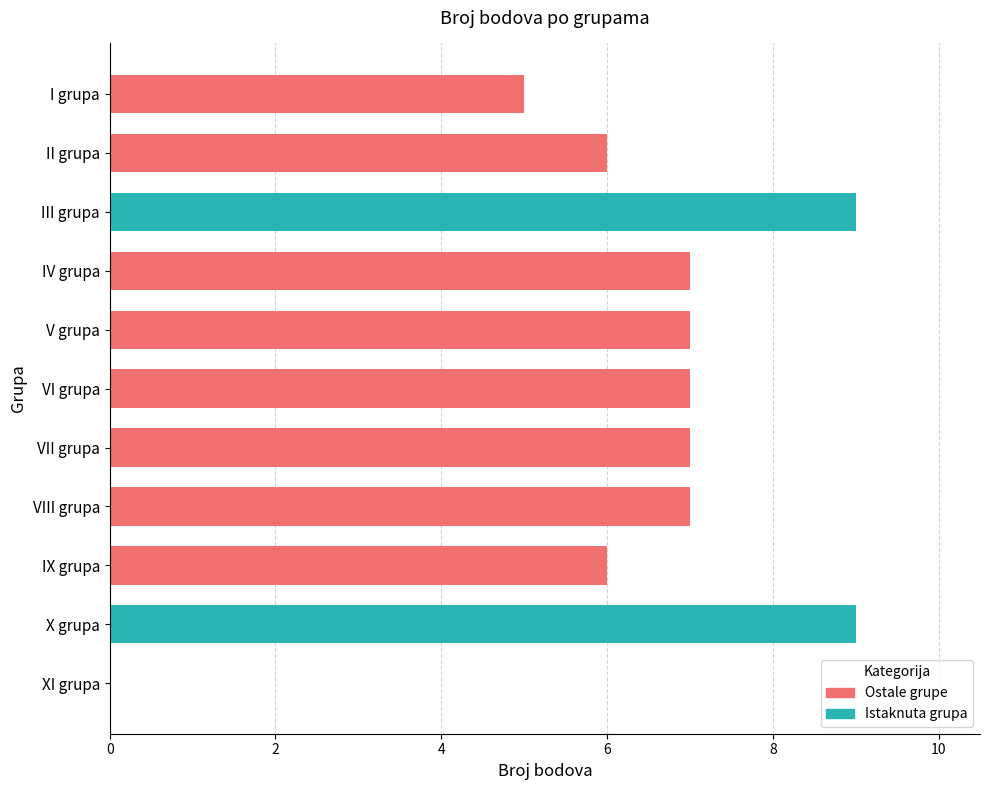

What is the label of the 11th bar from the right?

I grupa